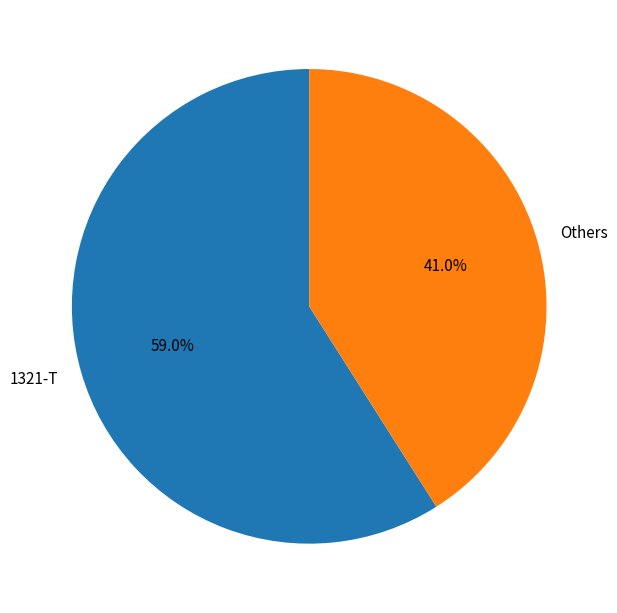

Which has a higher value, 1321-T or Others?

1321-T